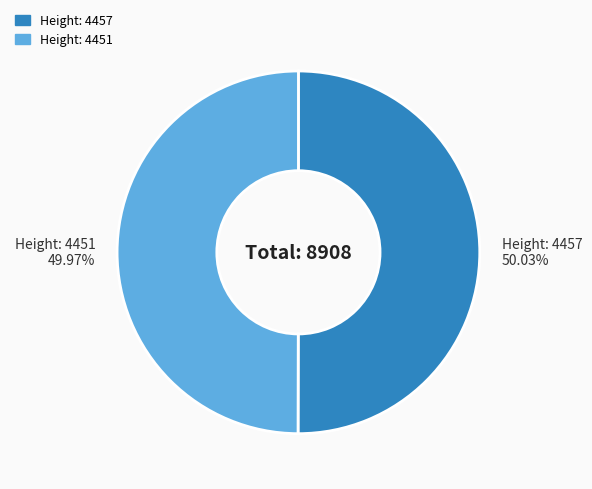

Approximately how many times larger is the value at Height: 4457 compared to Height: 4451?

1.0